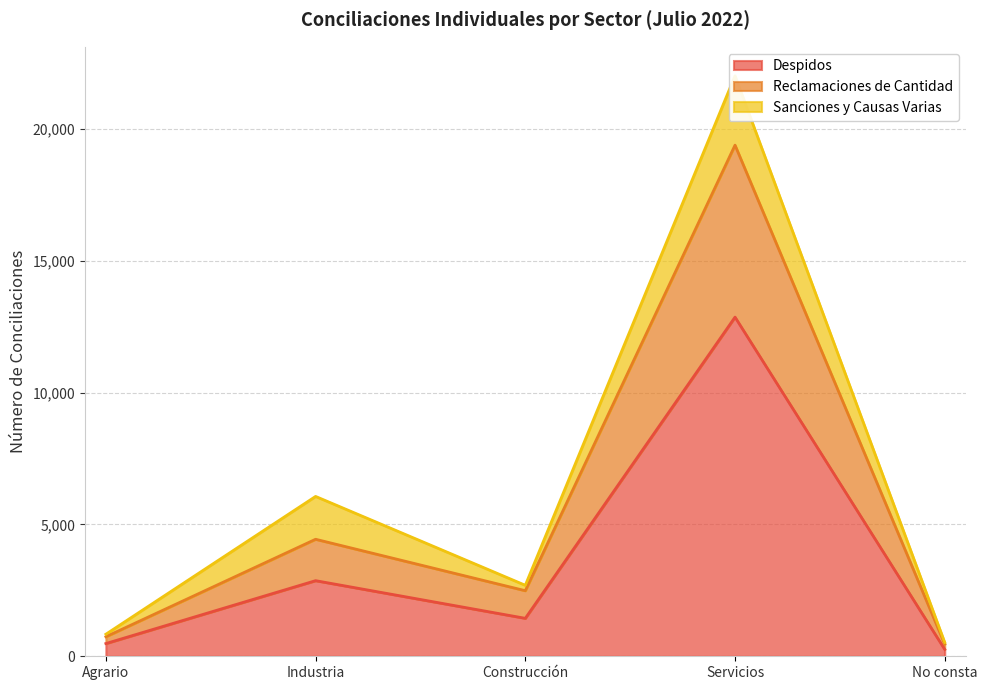

At how many categories does at least one series exceed 13107?

1